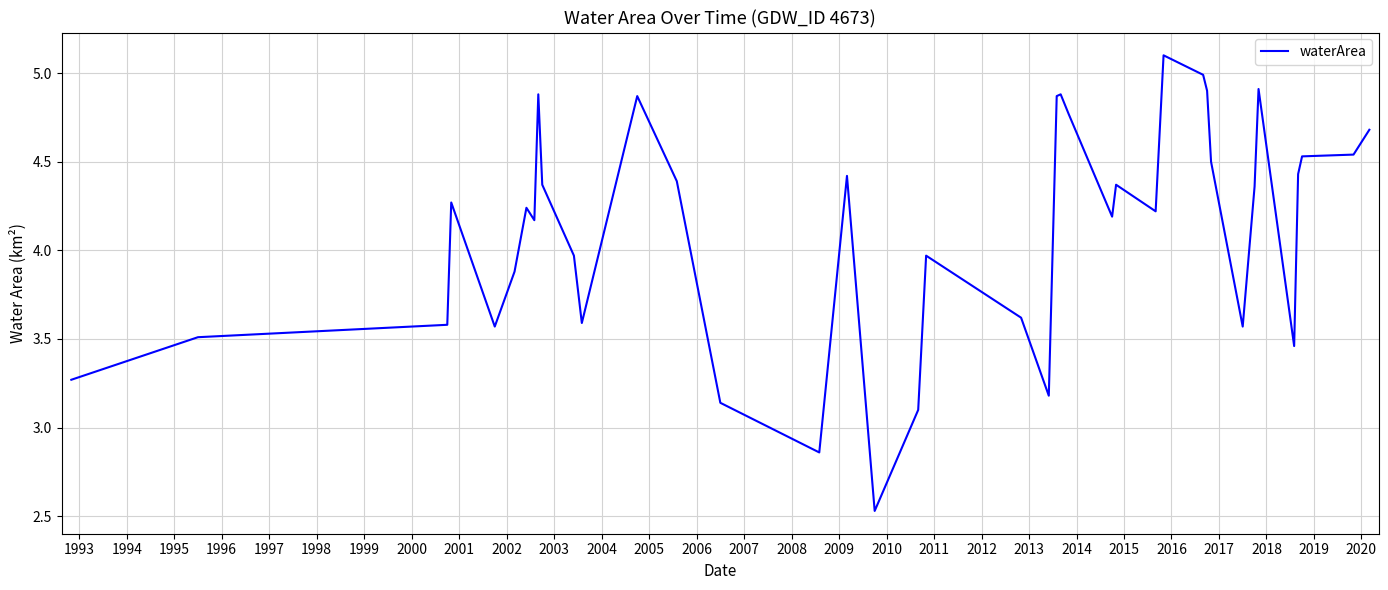

What is the difference between the maximum and minimum values?

2.6